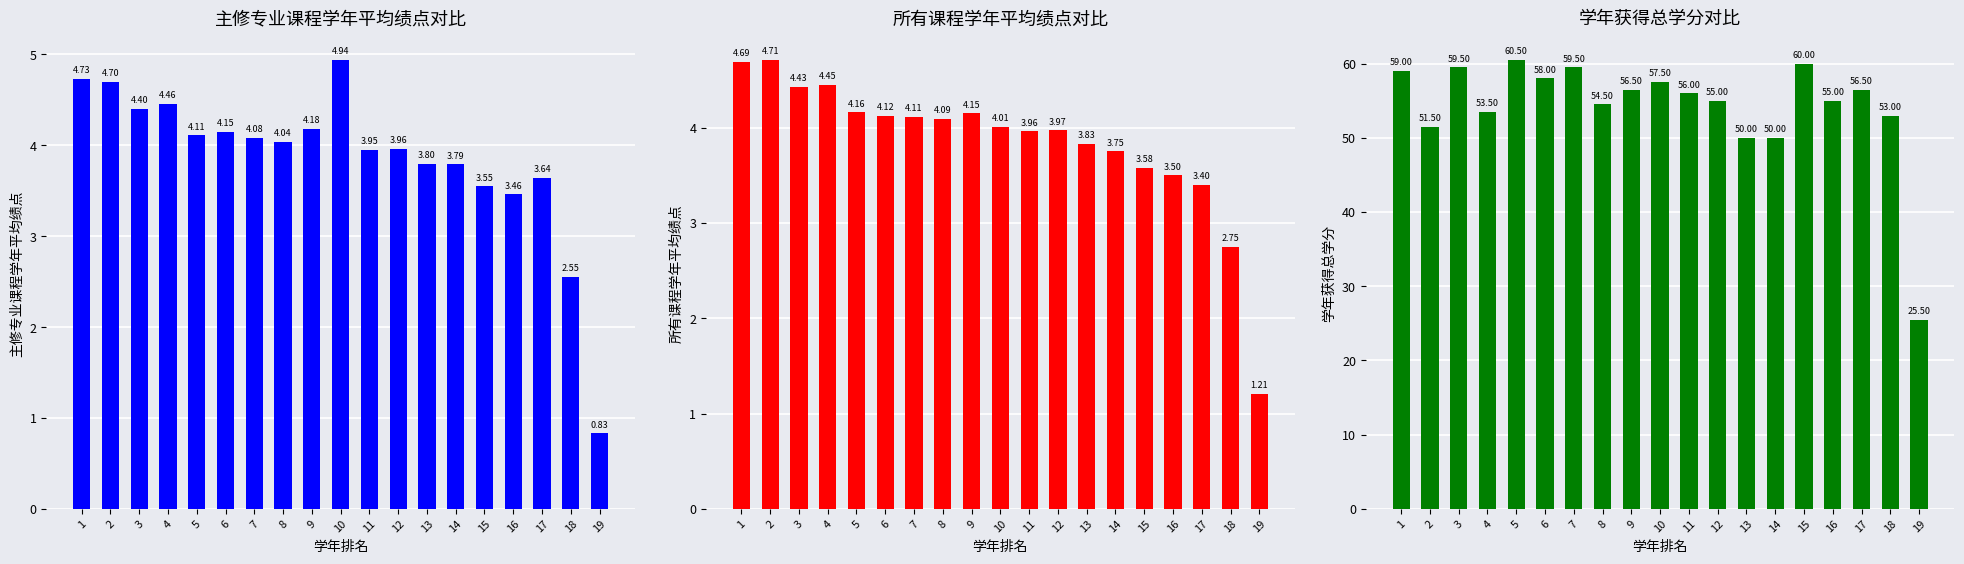

Are the bars grouped side by side (vs. stacked)?

Yes